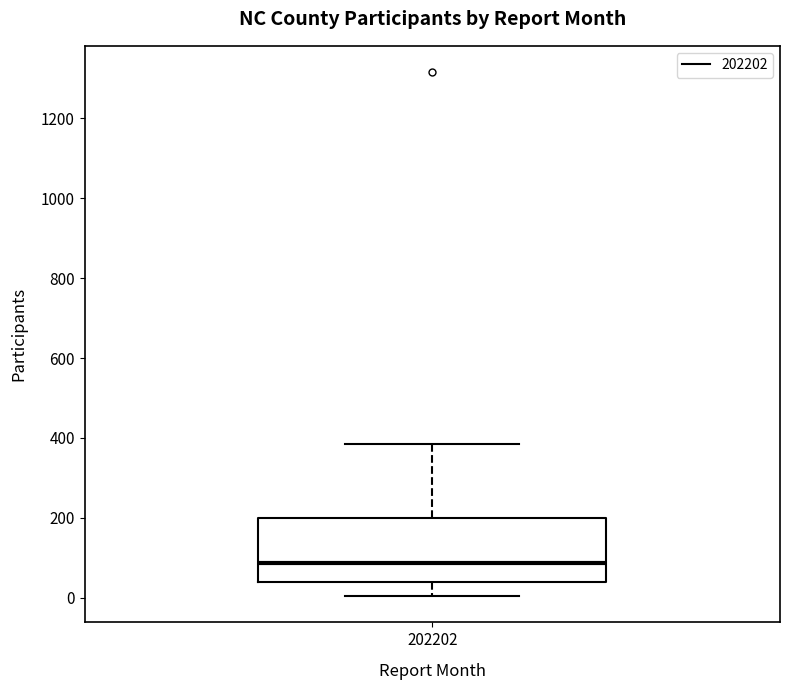

Read this box plot against the y-axis: the position of the median line, the range covered by the box, and the ends of both whiskers. The values are not printed on the chart, so give them approximately, as read against the axis.

median 80, box 40 to 200, whiskers 0 to 380